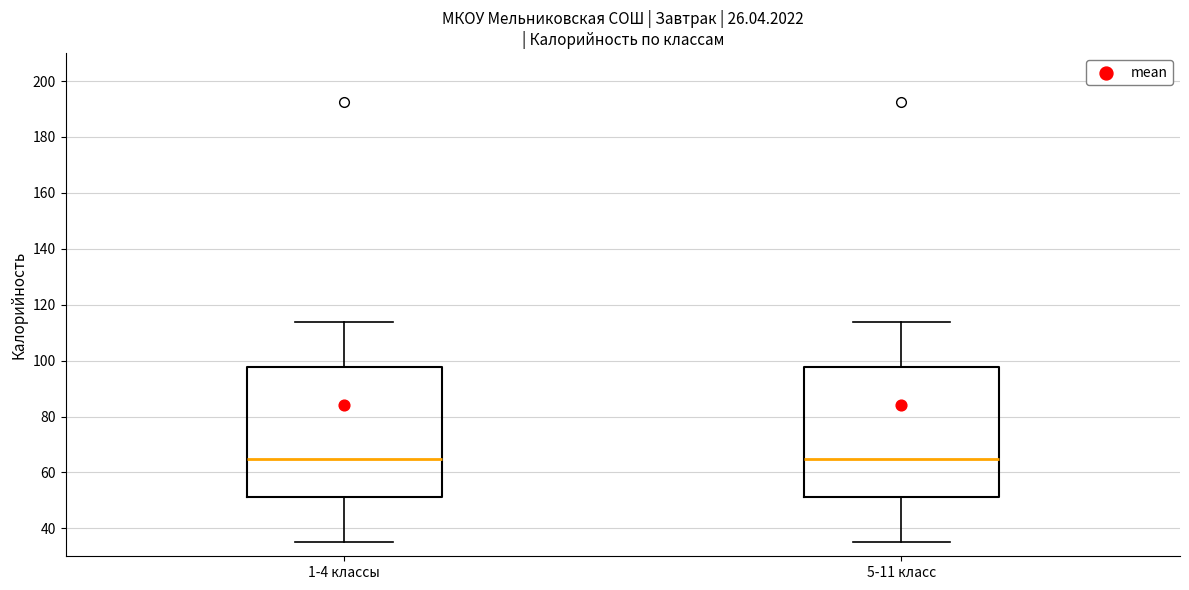

Where is the lower edge of the box for 1-4 классы on the y-axis? The values are not printed on the chart, so give them approximately, as read against the axis.

52